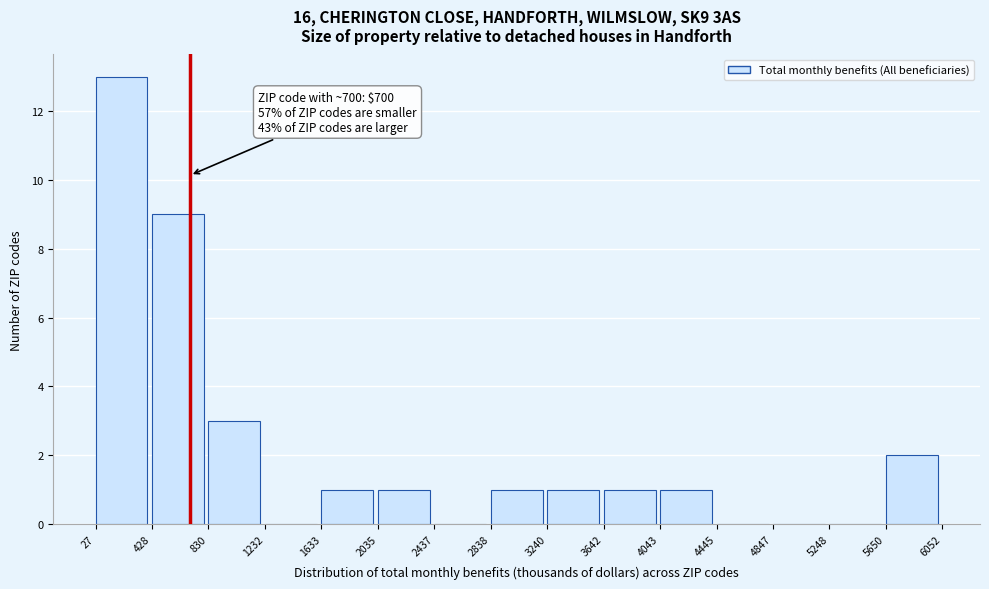

Over which range of the x-axis is the bar tallest?

27 to 428